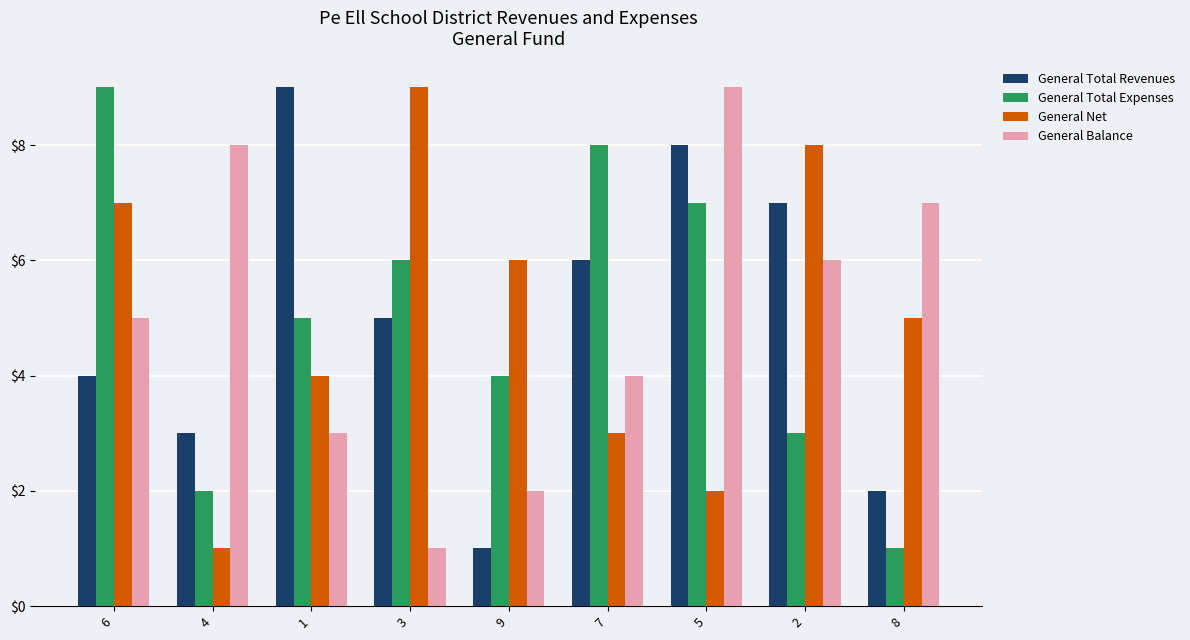

At how many categories does at least one series exceed 1?

9